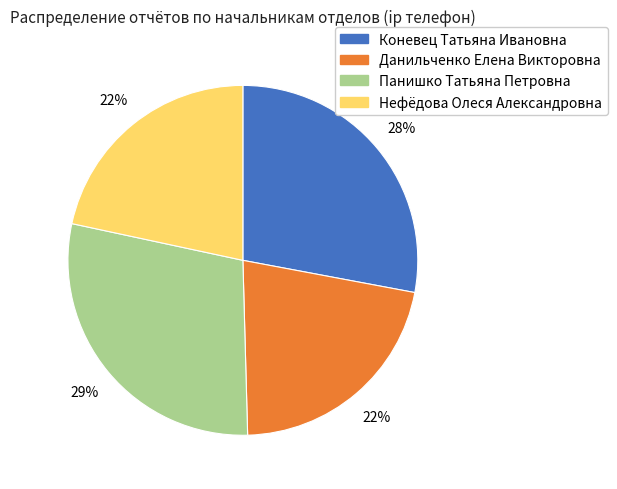

Count the number of slices in the pie.

4